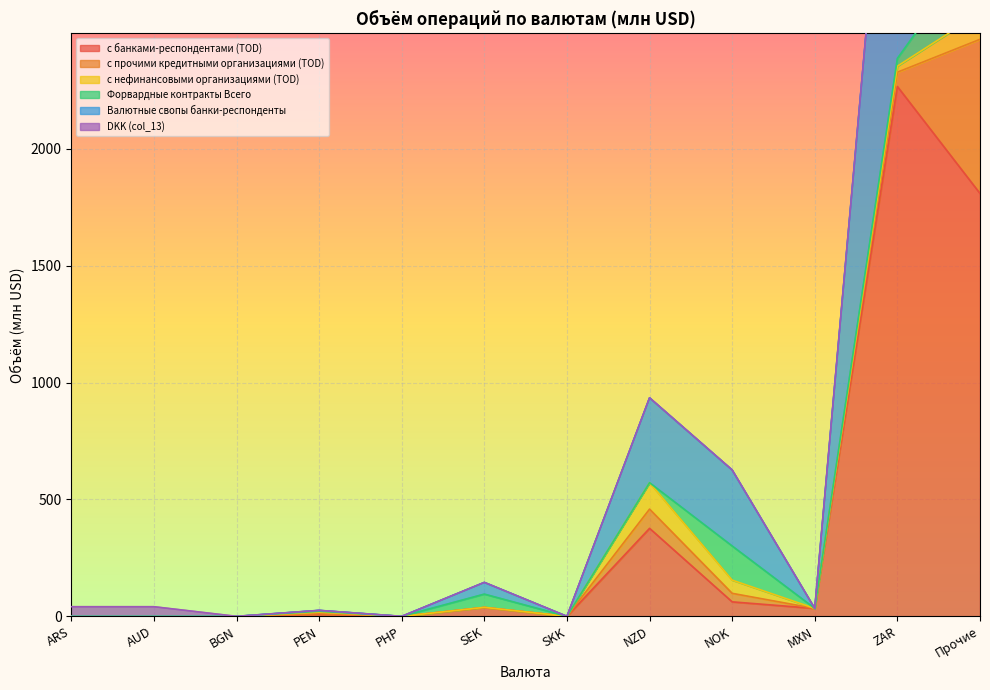

Which series has the widest spread of values?

с банками-респондентами (TOD)